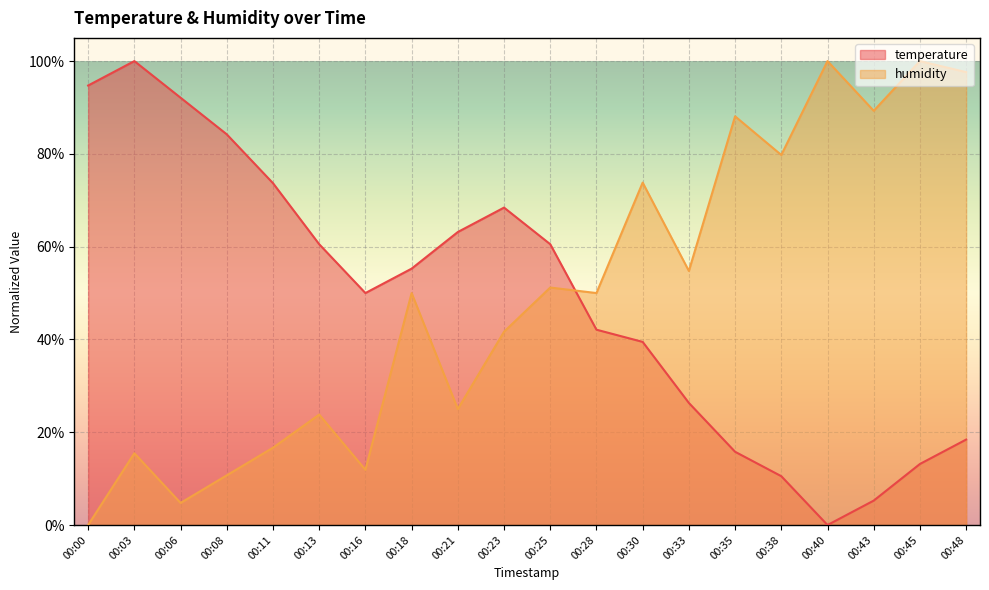

True or false: humidity has a value of 0.2 at 00:08.

False